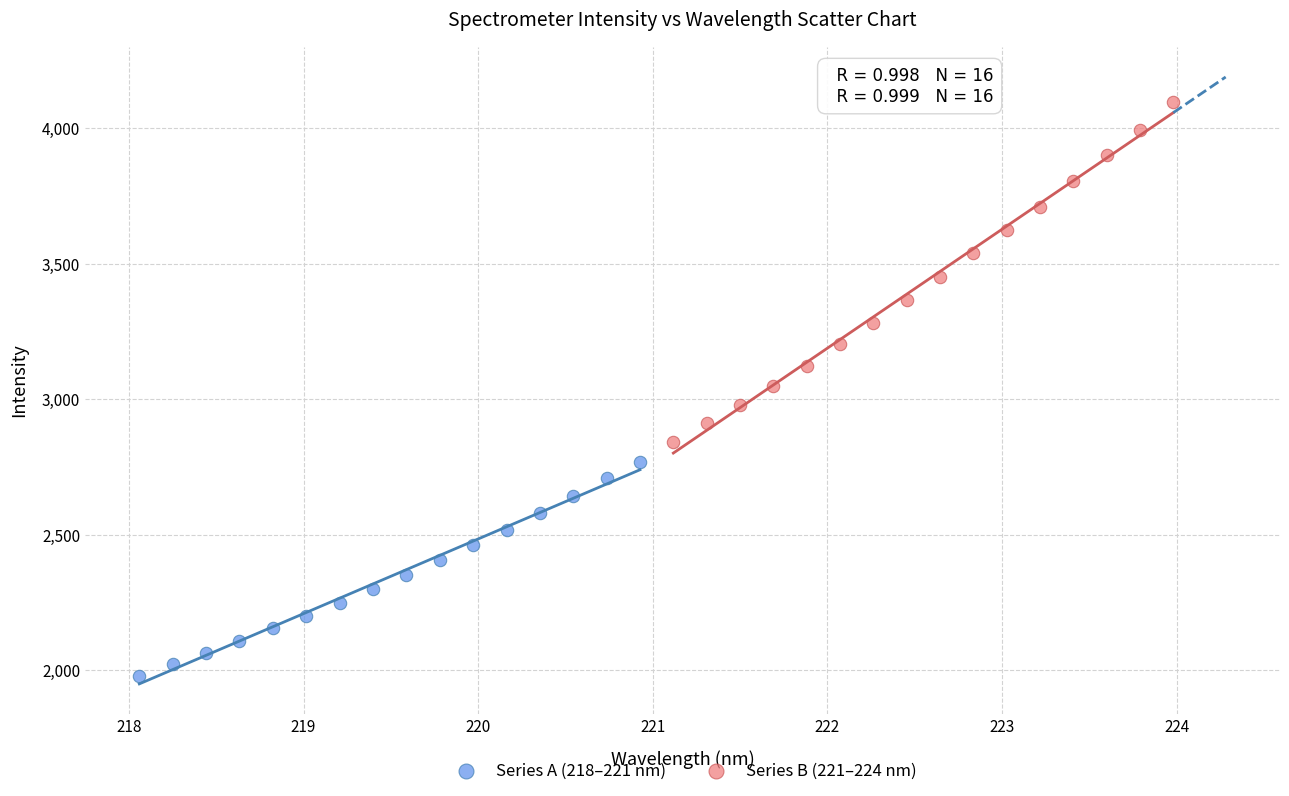

Which series has the largest Y range (max minus min)?

Series B (221–224 nm)